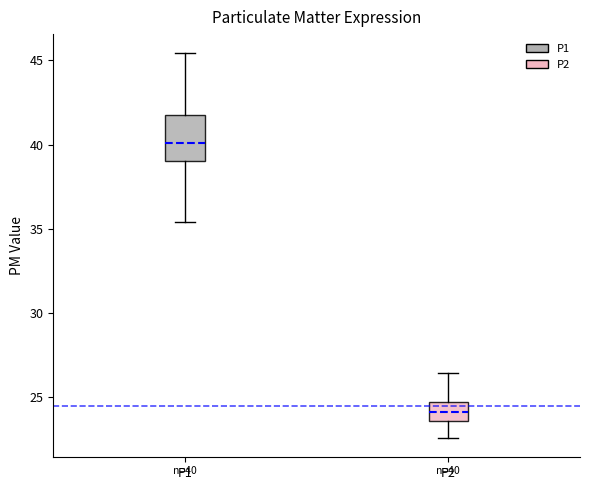

Which box has the highest median line?

P1